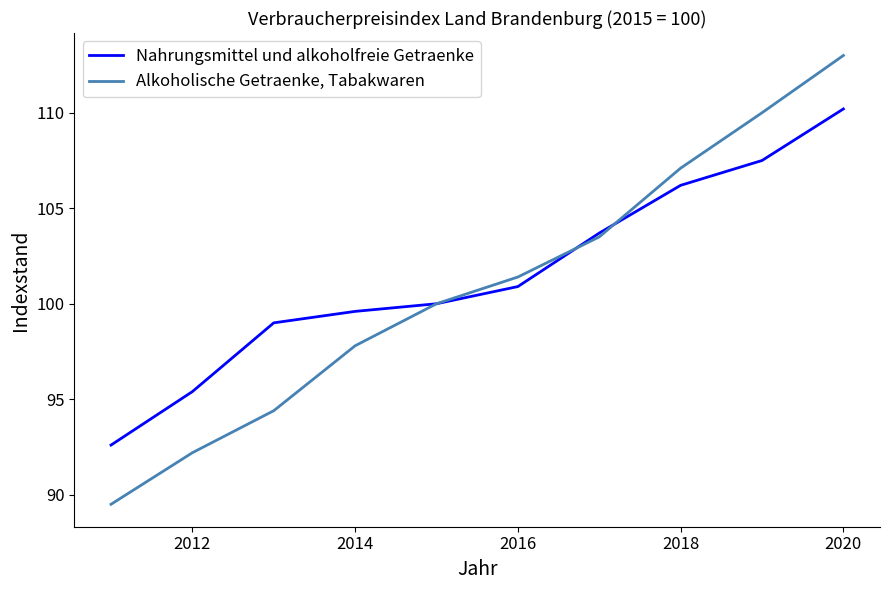

Reading right to left, list all the values displayed in this chart.

Nahrungsmittel und alkoholfreie Getraenke: 110.2	107.5	106.2	103.7	100.9	100.0	99.6	99.0	95.4	92.6
Alkoholische Getraenke, Tabakwaren: 113.0	110.0	107.1	103.5	101.4	100.0	97.8	94.4	92.2	89.5